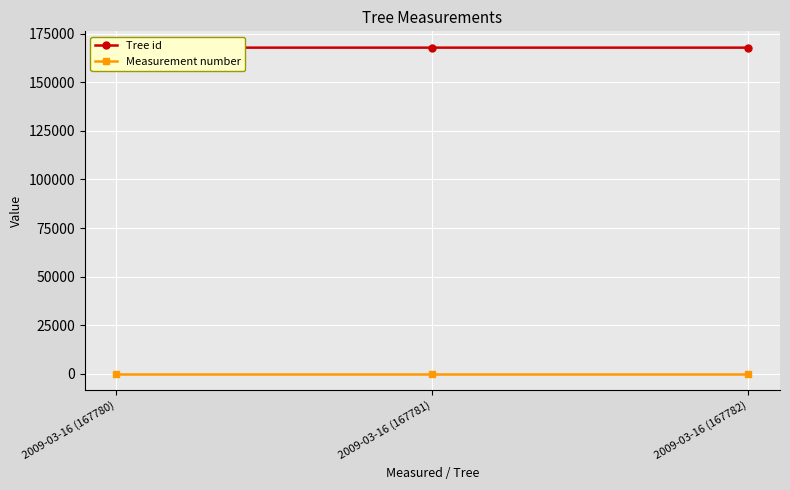

How many lines are shown in the chart?

2